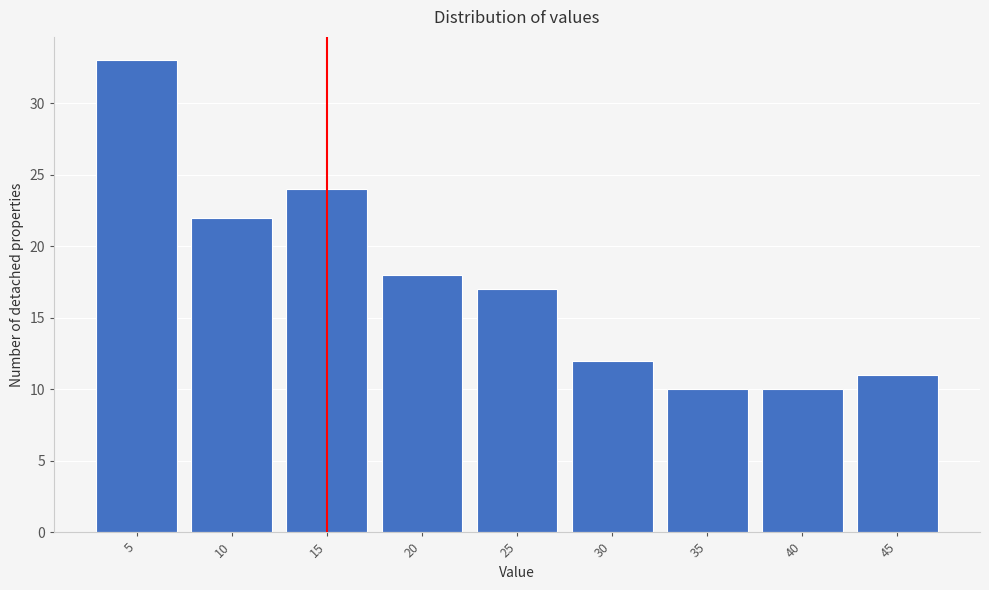

Reading left to right, what are all the values shown in this chart?

33	22	24	18	17	12	10	10	11